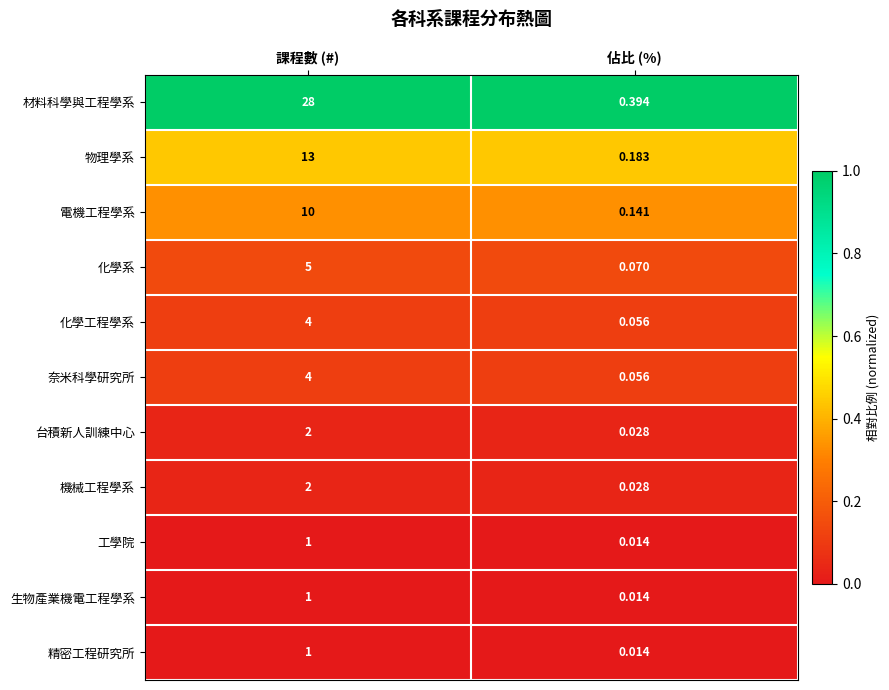

What is the total value across all series at 佔比 (%)?

1.0